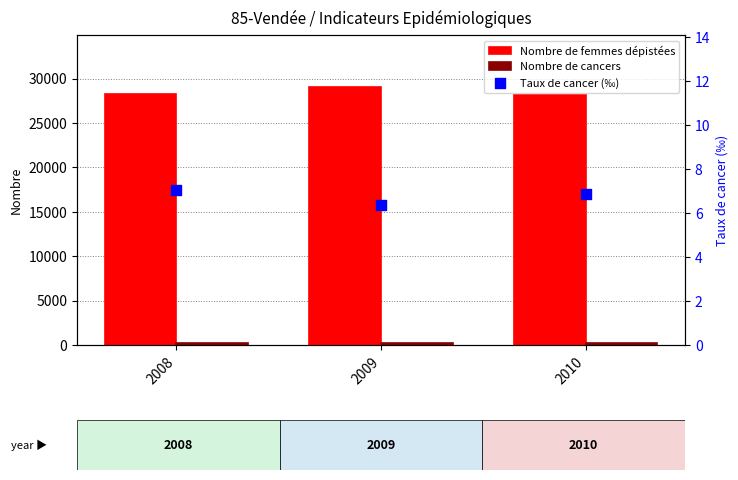

Is the value of Taux de cancer (‰) at 2010 greater than the value of Nombre de femmes dépistées at 2010?

No